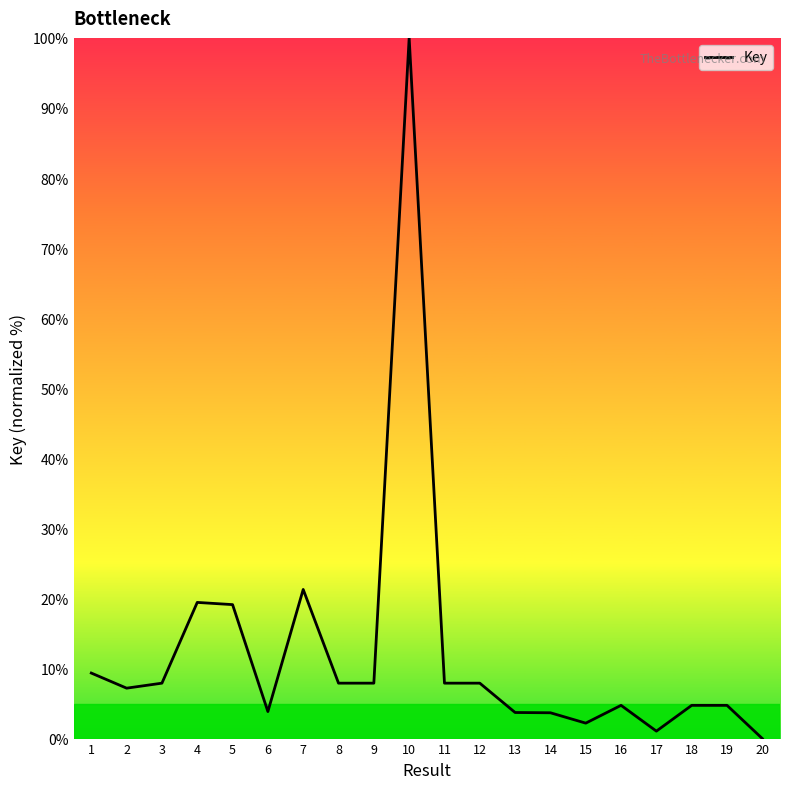

At which label does the data first exceed 7?

1